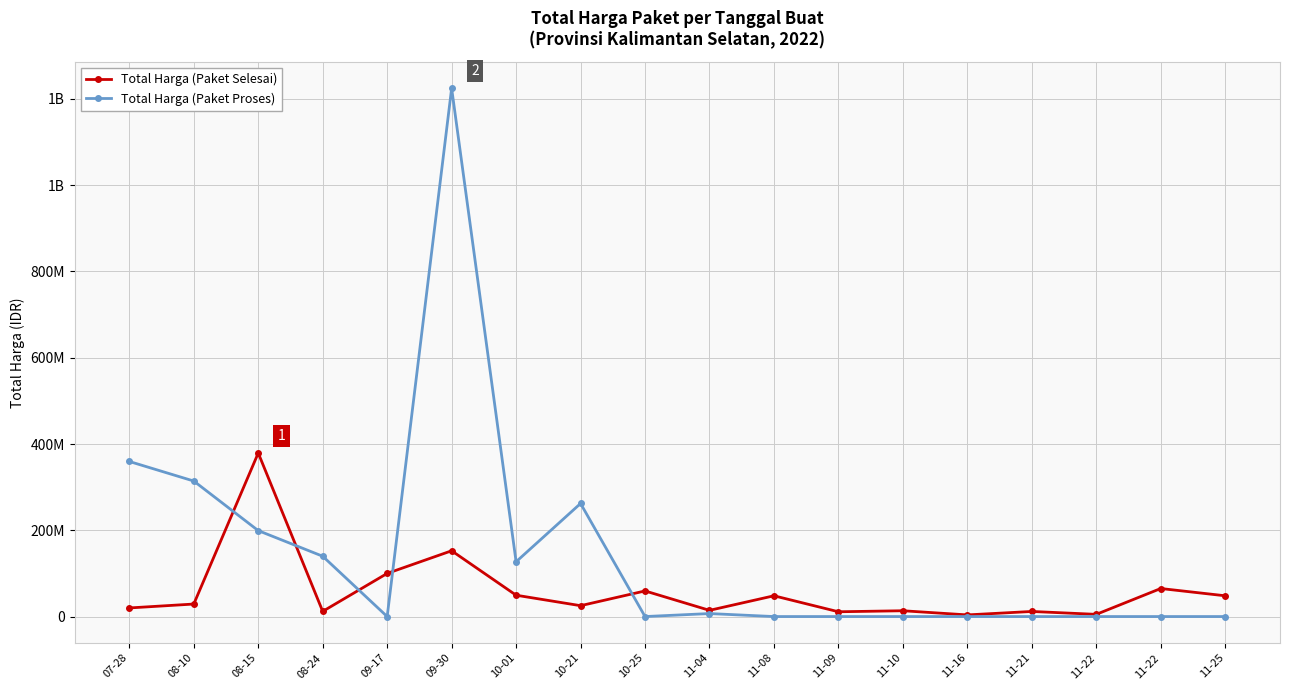

True or false: Total Harga (Paket Selesai) and Total Harga (Paket Proses) intersect in this chart.

True